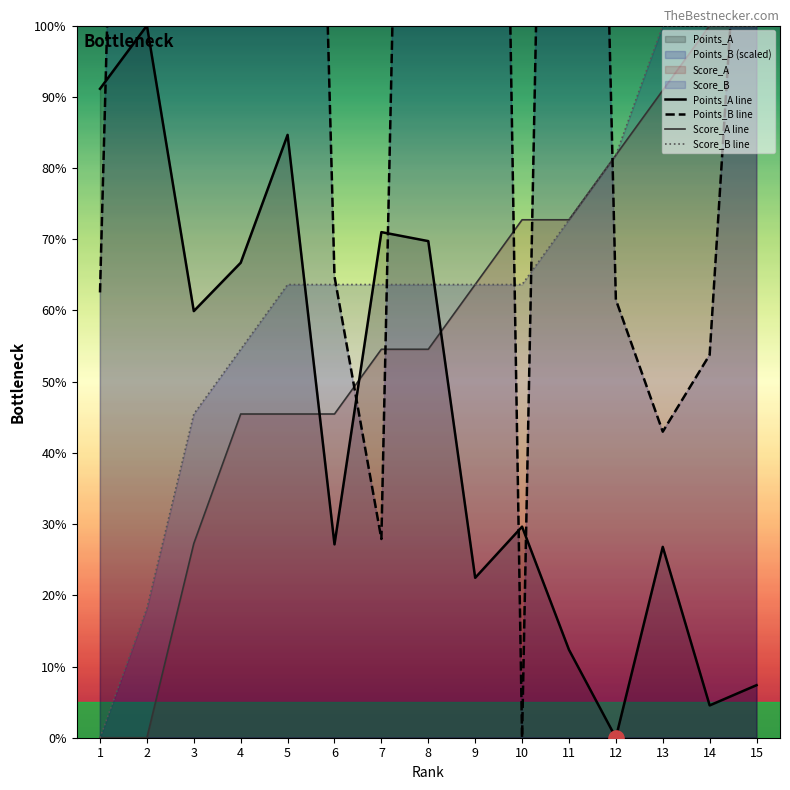

Which series has the largest Y range (max minus min)?

Points_B line